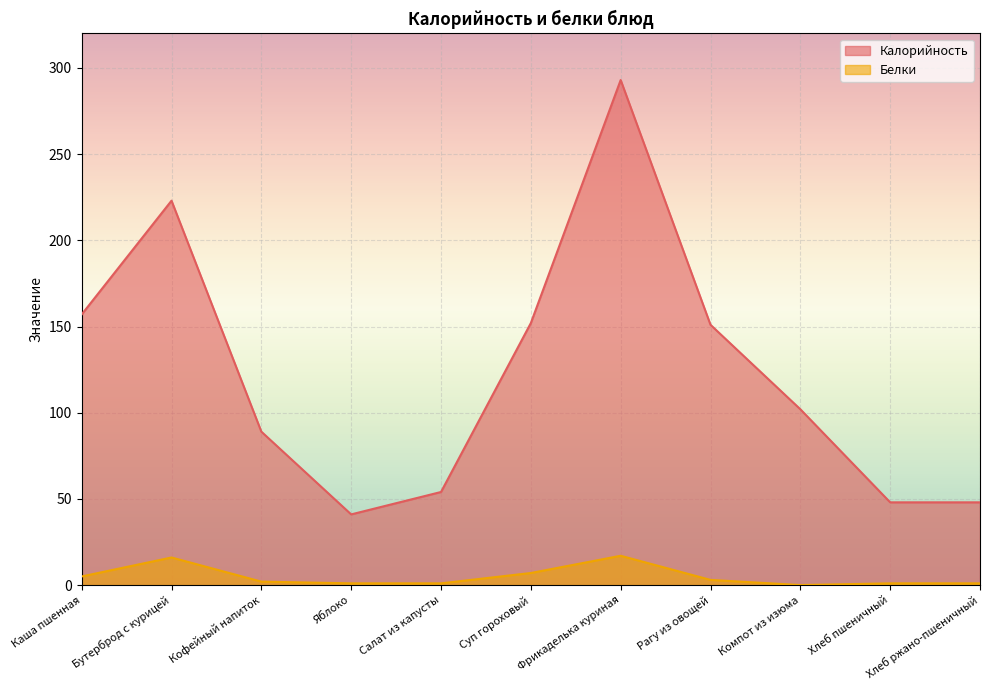

How many interior local peaks does the Белки series have?

2